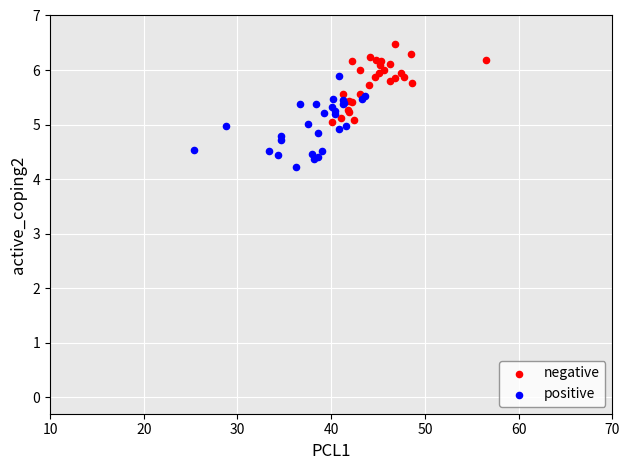

Which series contains the lowest Y value?

positive